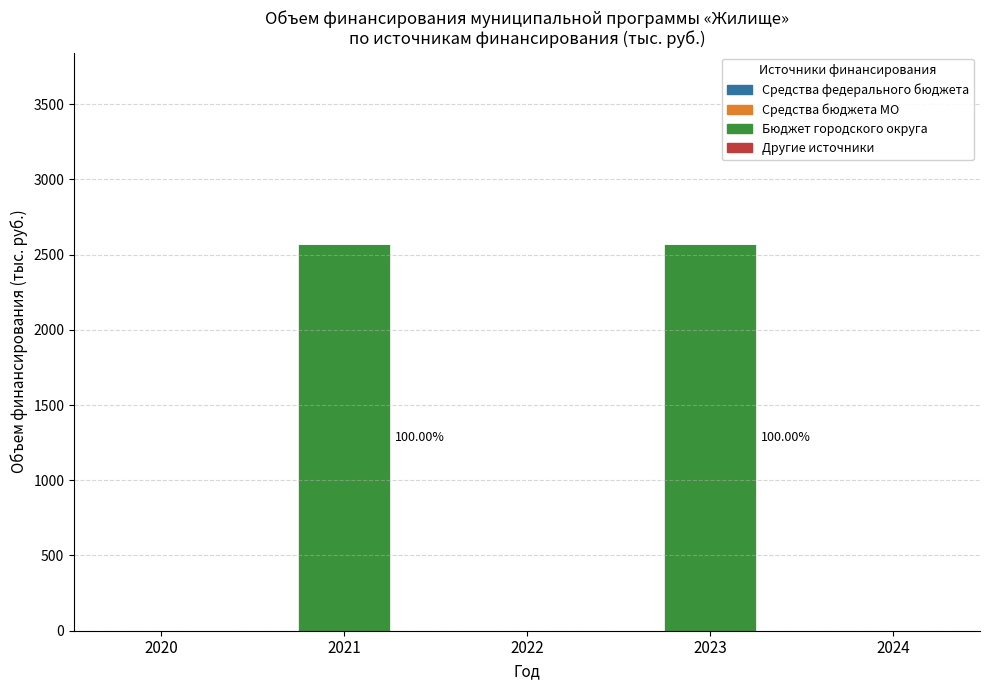

What is the sum of all values?

5143.0